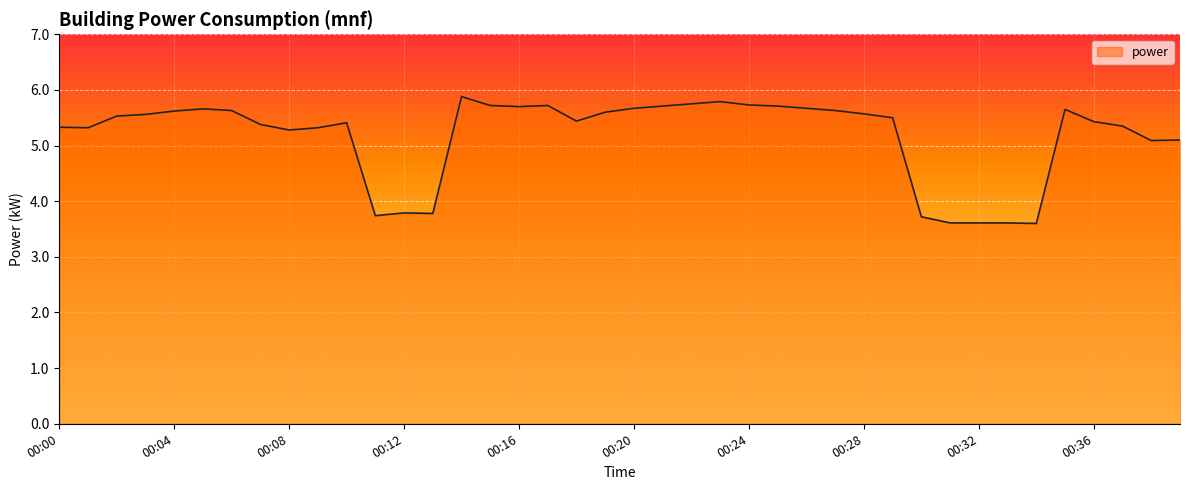

What is the smallest value displayed?

3.6